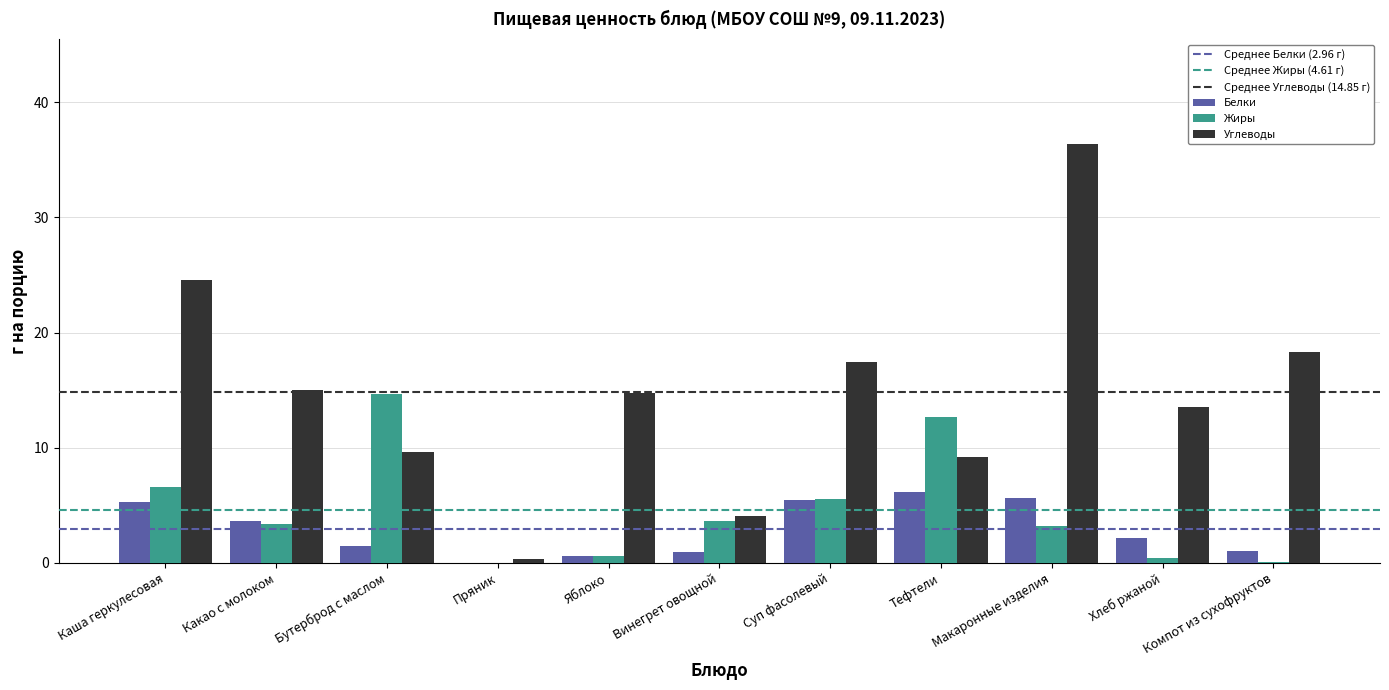

At which label is Жиры closest to 7?

Каша геркулесовая